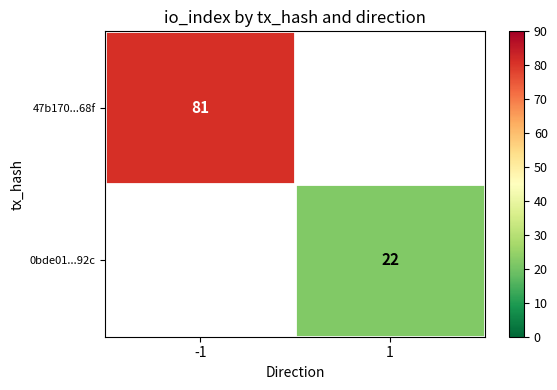

The value of 47b170...68f at -1 is 36. True or false?

False